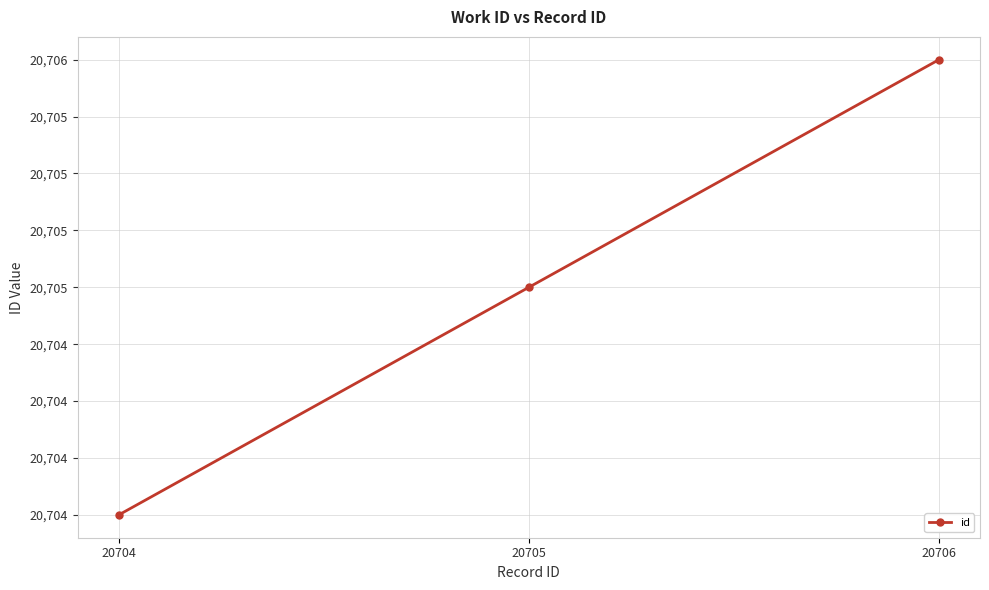

Reading right to left, transcribe all the data shown in this chart.

20706=20706	20705=20705	20704=20704